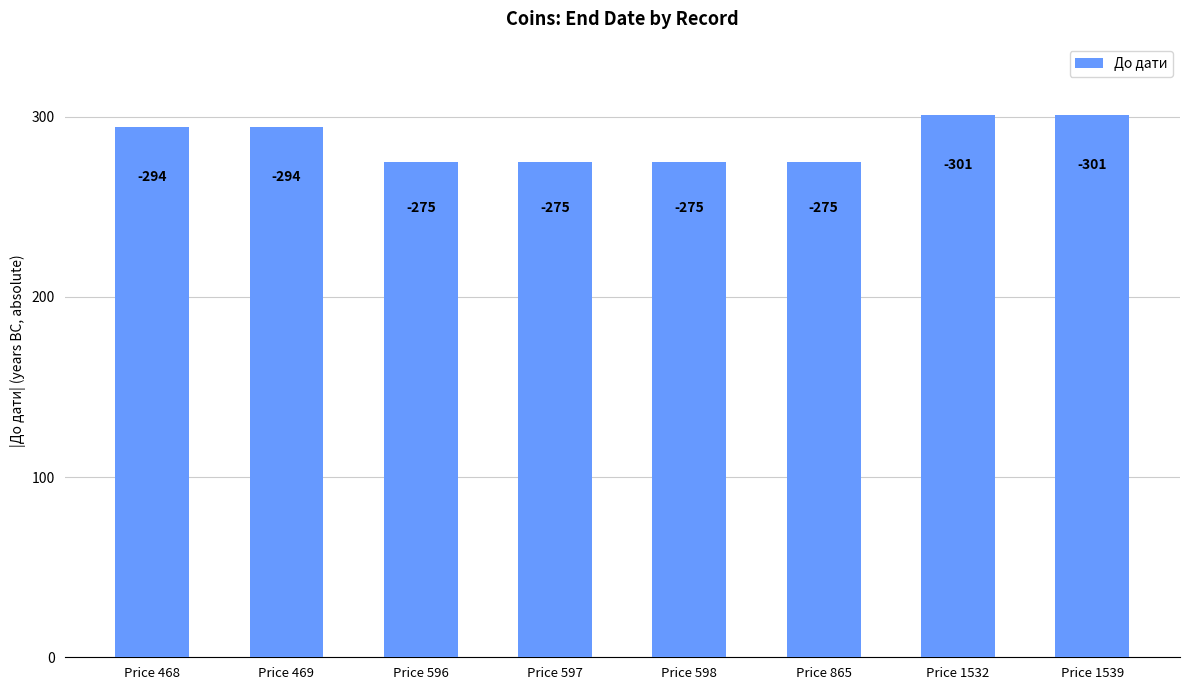

How many bars are there in total?

8